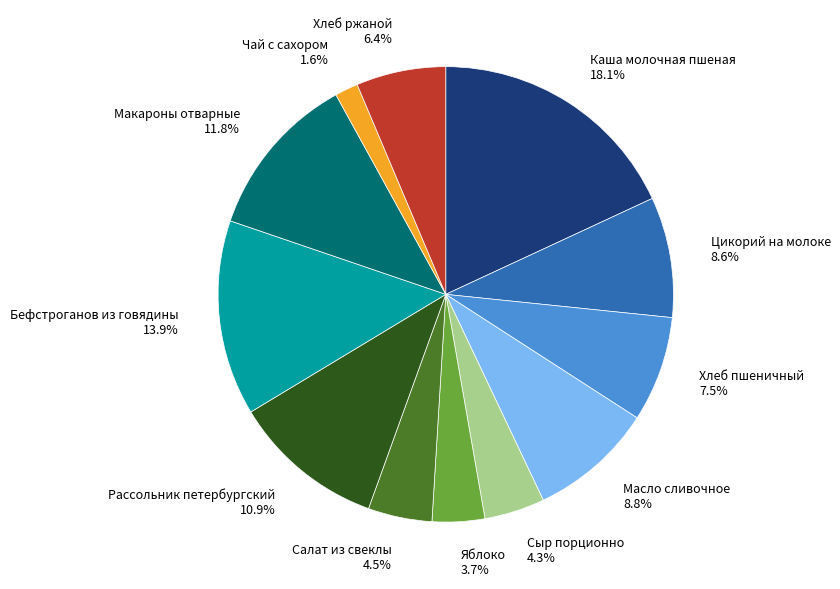

Is Каша молочная пшеная the majority of the pie?

No